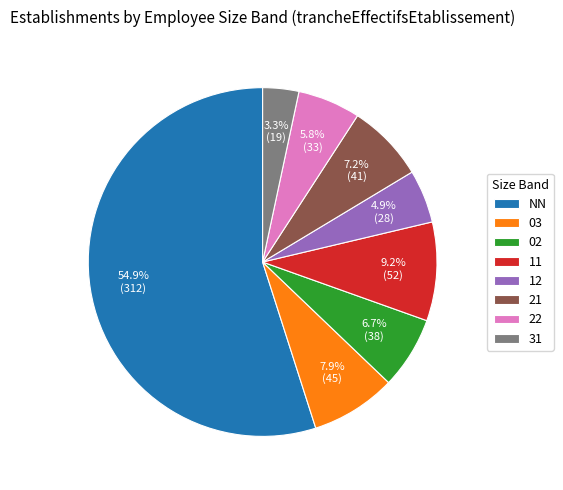

To the nearest percent, what portion does 03 represent?

8%